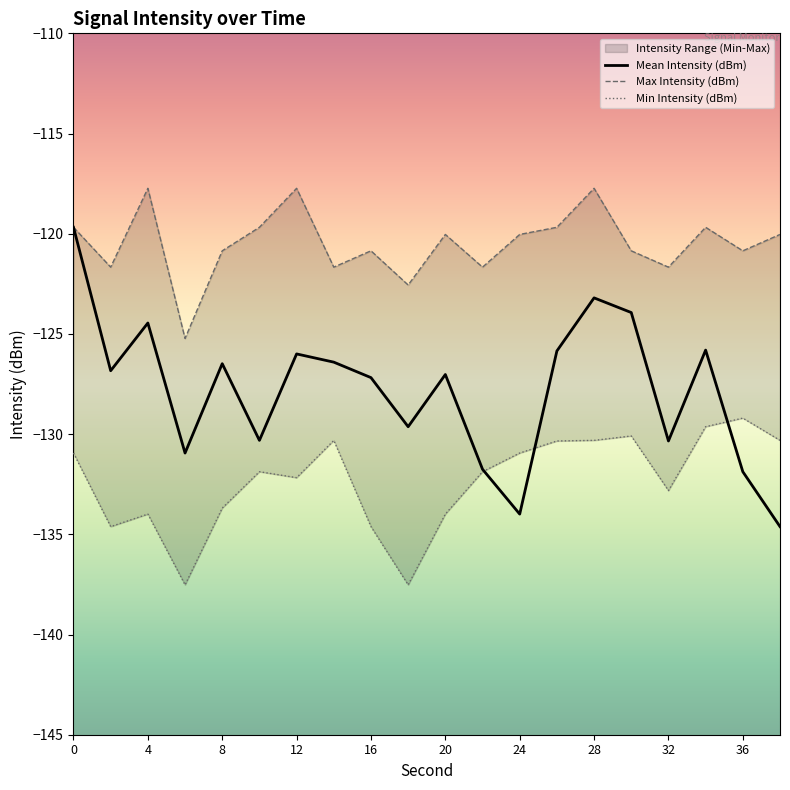

What is the difference between the maximum and second lowest values in the Max Intensity (dBm) series?

4.8